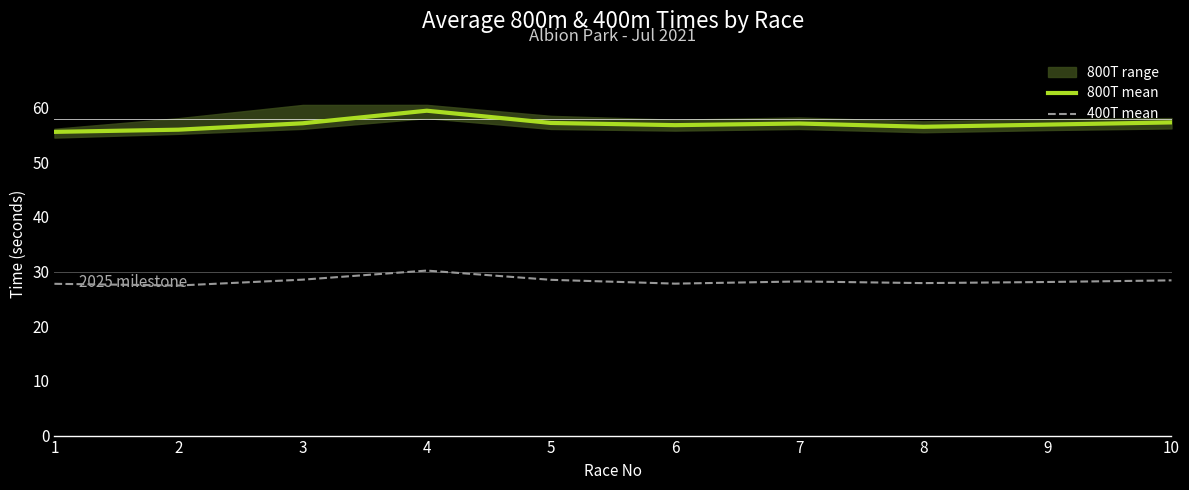

True or false: 400T mean has more than 1 points higher than both neighbors.

True